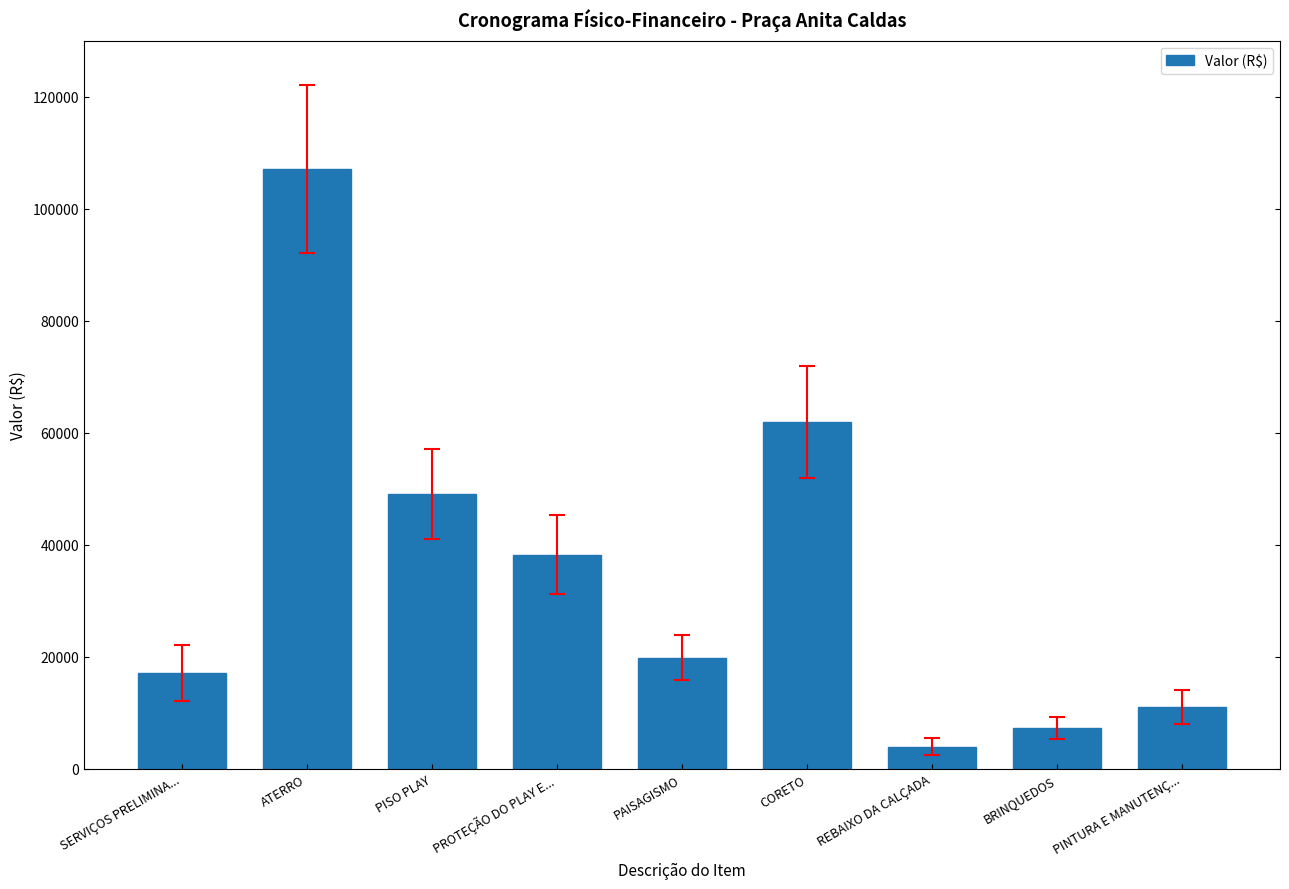

At which label is the value closest to 55526?

CORETO